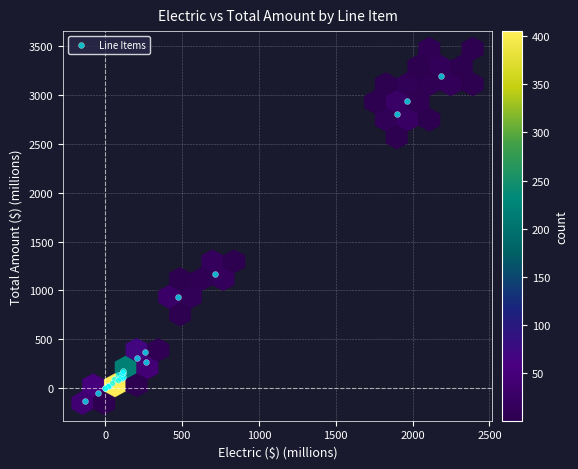

What Y value in the scatter plot is closest to 1534?

1171.4